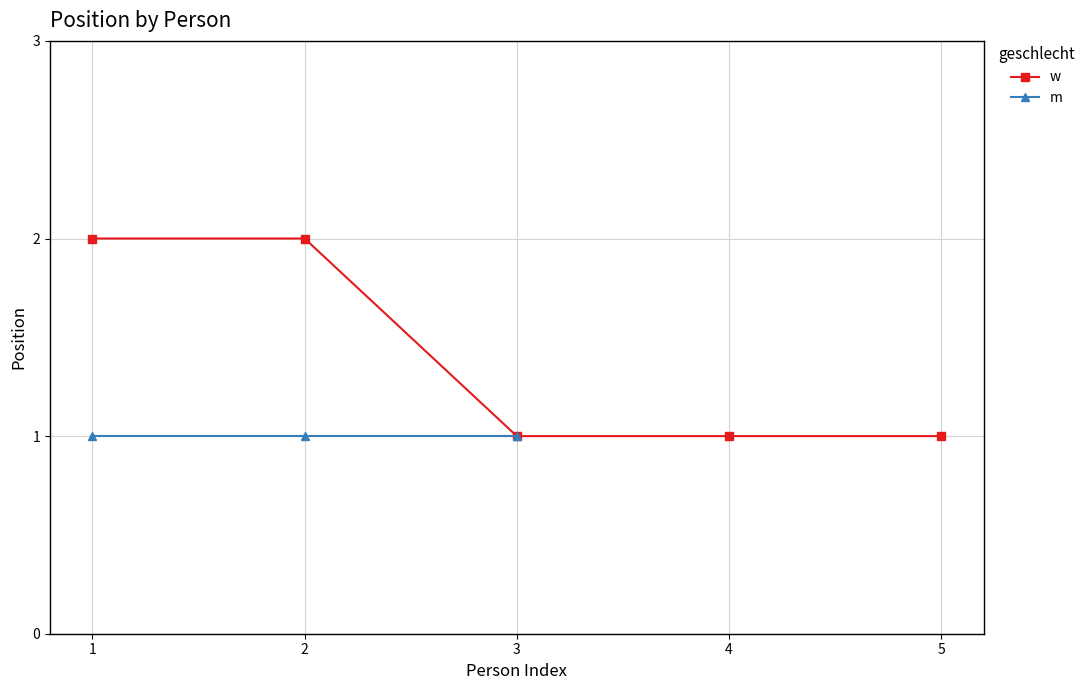

List the labels in order of value, smallest first.

3, 4, 5, 1, 2